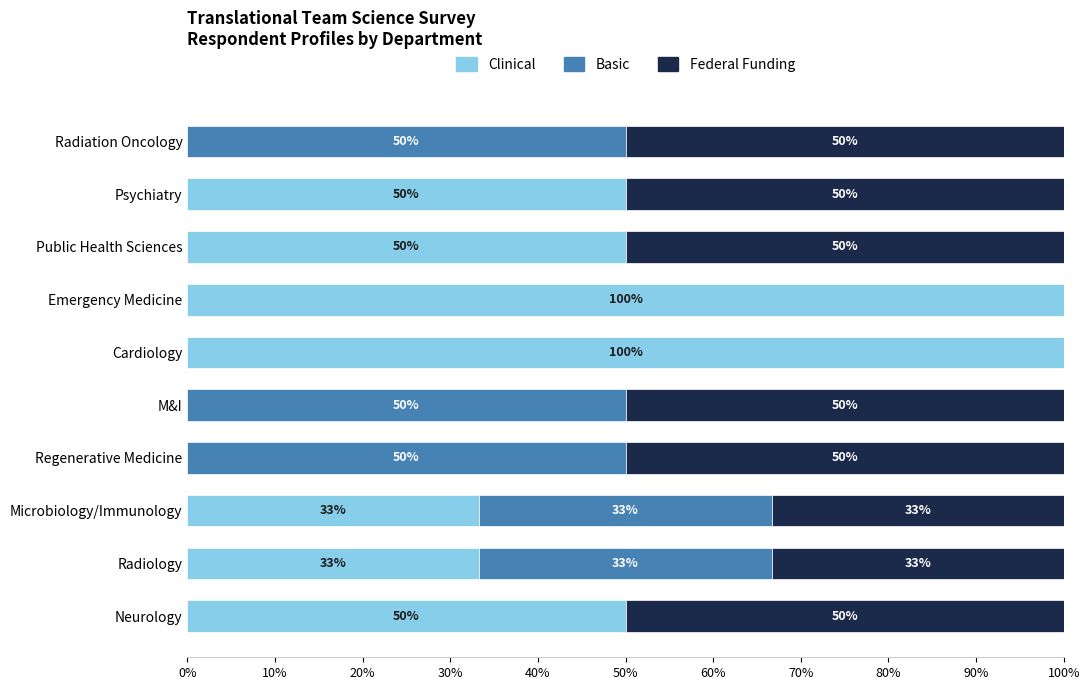

What is the total value across all series at M&I?

100.0